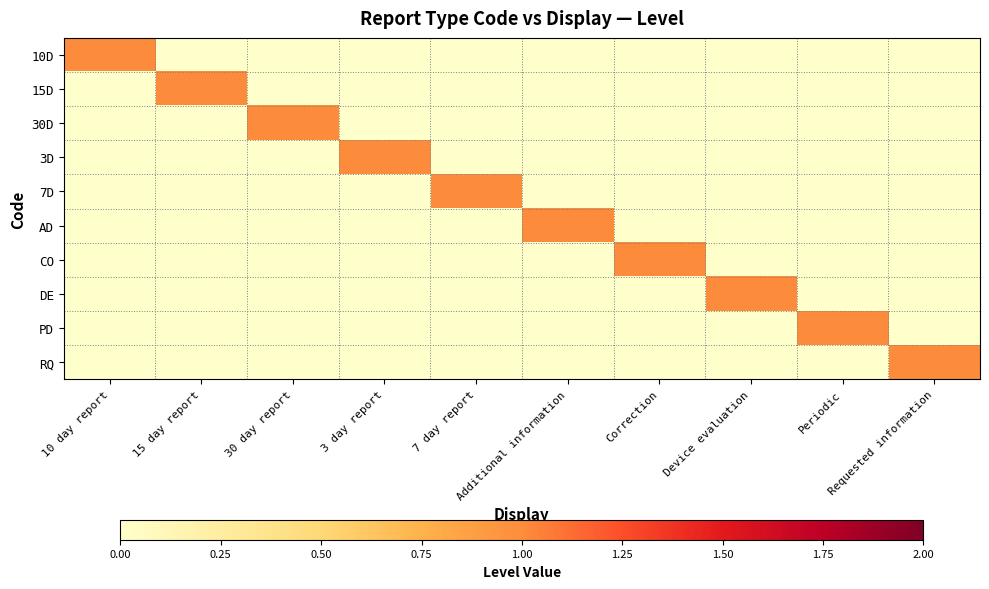

Reading left to right, what are all the values shown in this chart?

10D: 10 day report=1	15 day report=0	30 day report=0	3 day report=0	7 day report=0	Additional information=0	Correction=0	Device evaluation=0	Periodic=0	Requested information=0
15D: 10 day report=0	15 day report=1	30 day report=0	3 day report=0	7 day report=0	Additional information=0	Correction=0	Device evaluation=0	Periodic=0	Requested information=0
30D: 10 day report=0	15 day report=0	30 day report=1	3 day report=0	7 day report=0	Additional information=0	Correction=0	Device evaluation=0	Periodic=0	Requested information=0
3D: 10 day report=0	15 day report=0	30 day report=0	3 day report=1	7 day report=0	Additional information=0	Correction=0	Device evaluation=0	Periodic=0	Requested information=0
7D: 10 day report=0	15 day report=0	30 day report=0	3 day report=0	7 day report=1	Additional information=0	Correction=0	Device evaluation=0	Periodic=0	Requested information=0
AD: 10 day report=0	15 day report=0	30 day report=0	3 day report=0	7 day report=0	Additional information=1	Correction=0	Device evaluation=0	Periodic=0	Requested information=0
CO: 10 day report=0	15 day report=0	30 day report=0	3 day report=0	7 day report=0	Additional information=0	Correction=1	Device evaluation=0	Periodic=0	Requested information=0
DE: 10 day report=0	15 day report=0	30 day report=0	3 day report=0	7 day report=0	Additional information=0	Correction=0	Device evaluation=1	Periodic=0	Requested information=0
PD: 10 day report=0	15 day report=0	30 day report=0	3 day report=0	7 day report=0	Additional information=0	Correction=0	Device evaluation=0	Periodic=1	Requested information=0
RQ: 10 day report=0	15 day report=0	30 day report=0	3 day report=0	7 day report=0	Additional information=0	Correction=0	Device evaluation=0	Periodic=0	Requested information=1